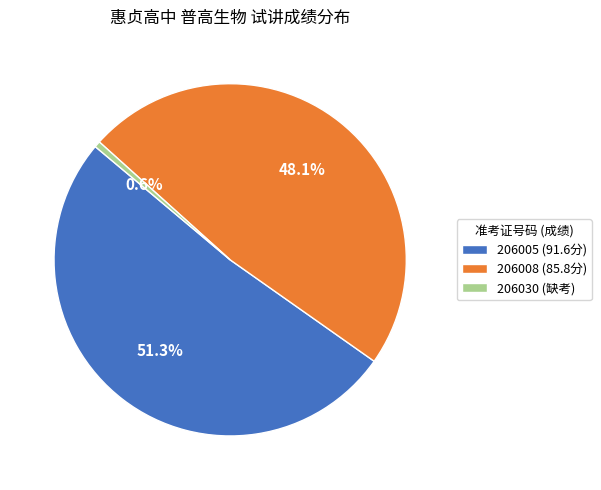

Rank the categories by value from highest to lowest.

206005, 206008, 206030